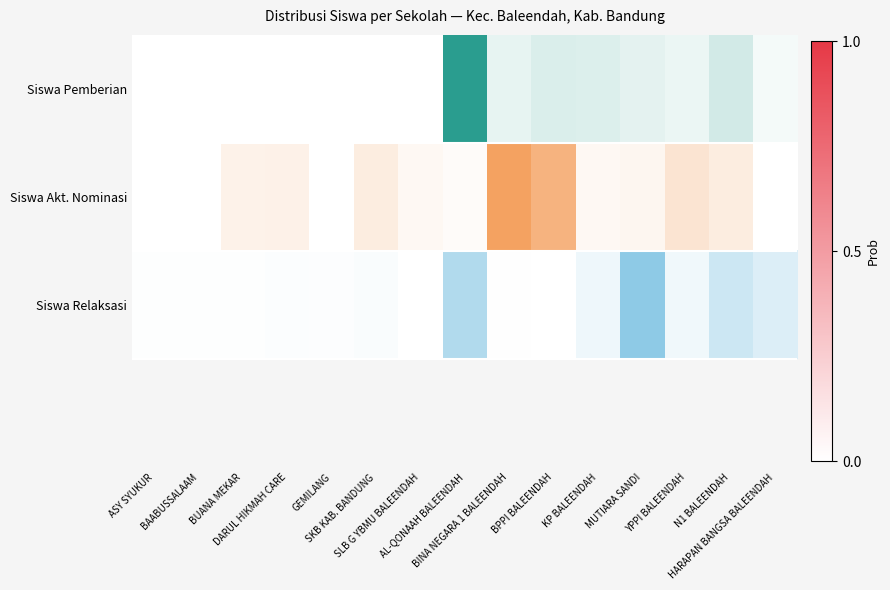

Which label corresponds to the smallest value in the chart?

SLB G YBMU BALEENDAH